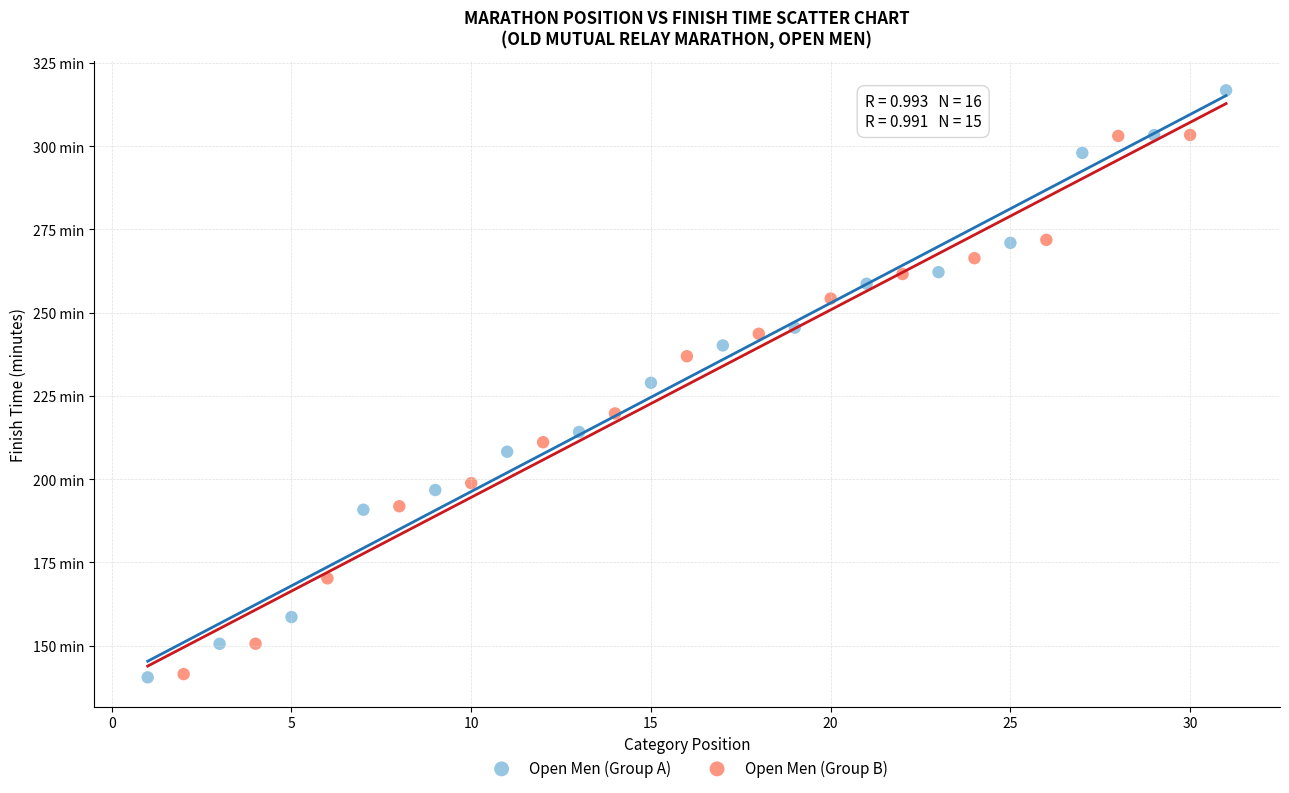

Which series has the largest Y range (max minus min)?

Open Men (Group A)